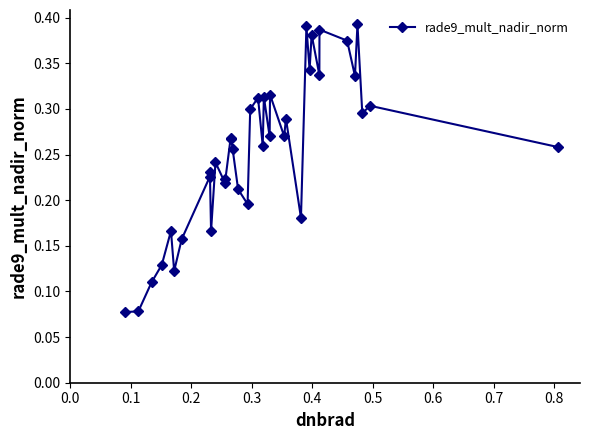

Count the values in the range 0 to 1.

38